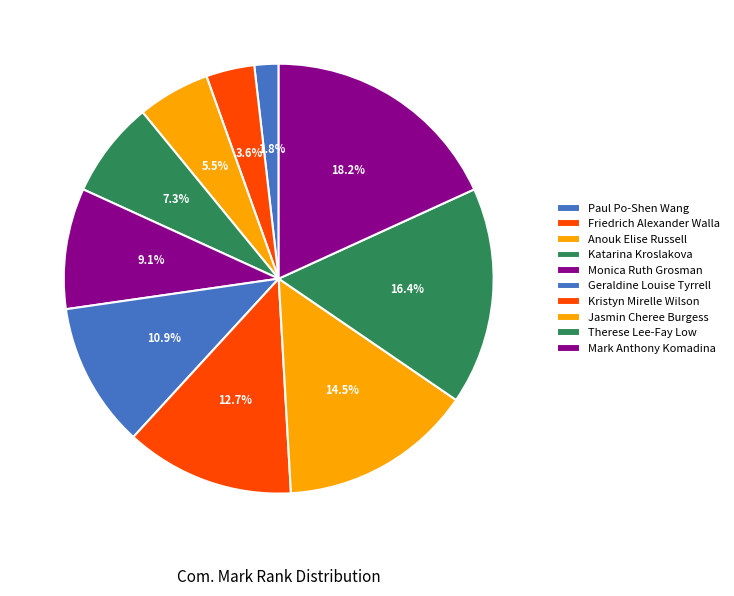

Combined, what portion of the pie is Katarina Kroslakova and Geraldine Louise Tyrrell?

18.2%